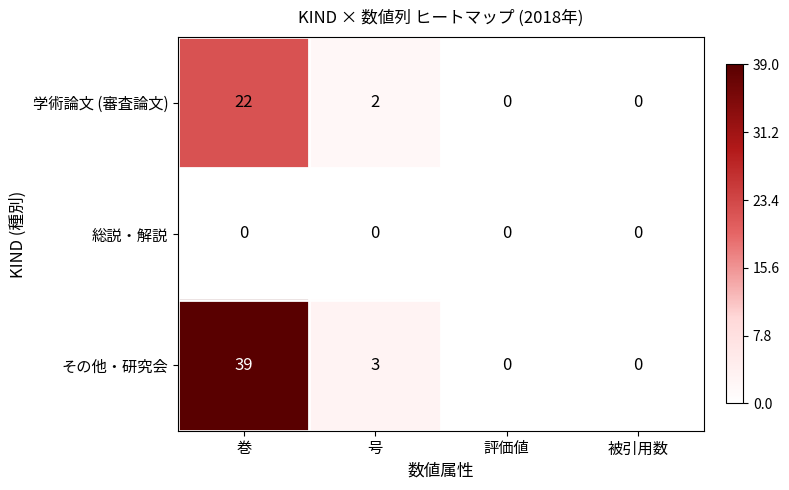

What is the difference between the 学術論文 (審査論文) values at 評価値 and 巻?

22